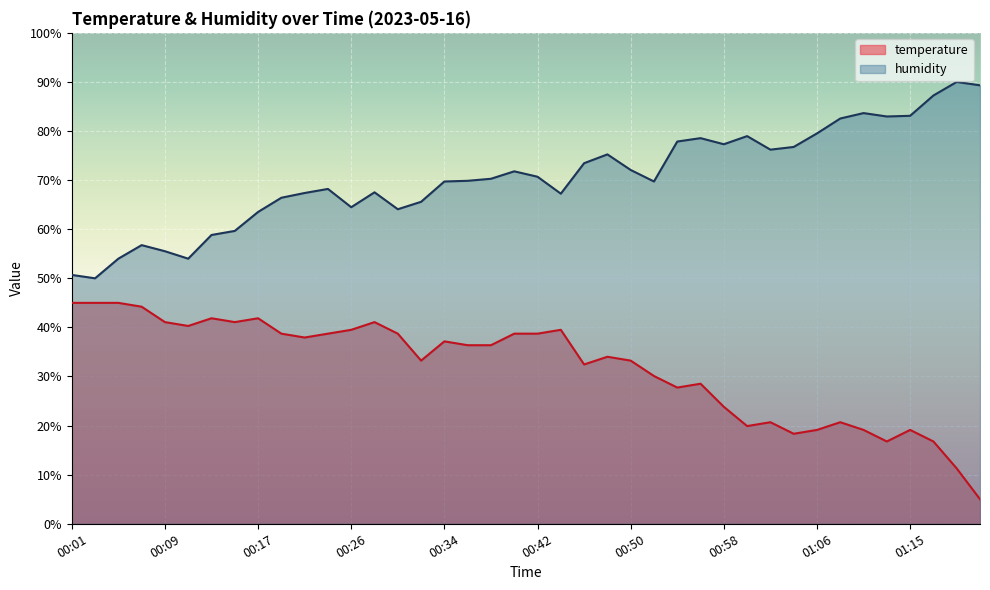

What is the difference between the highest and lowest values at 01:15?

64.0